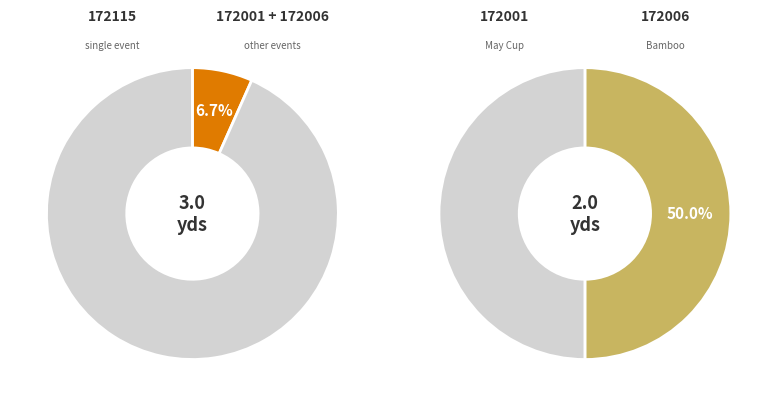

True or false: 172001 accounts for 58% of the total.

False